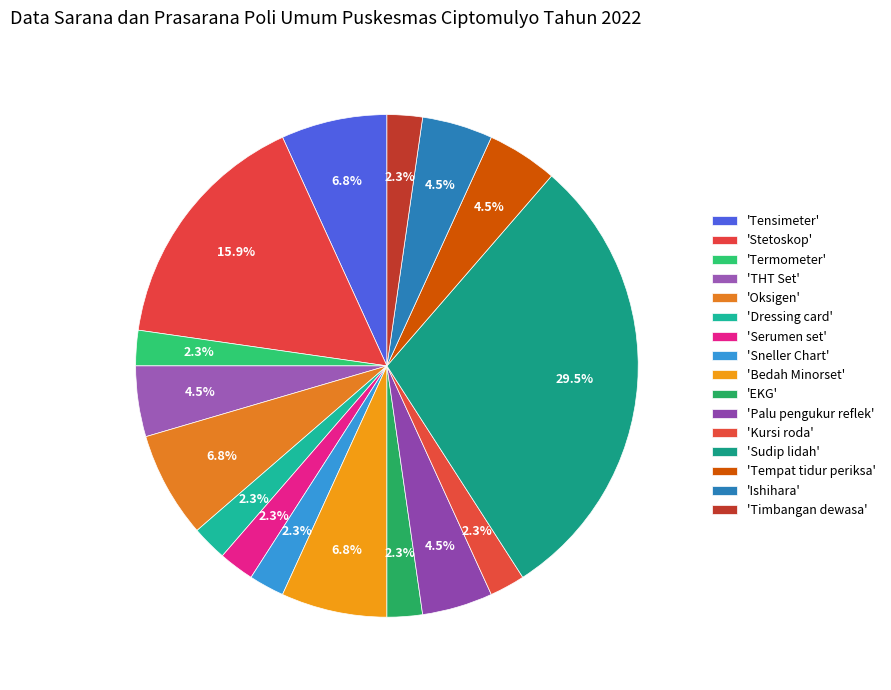

How many segments does this pie chart have?

16